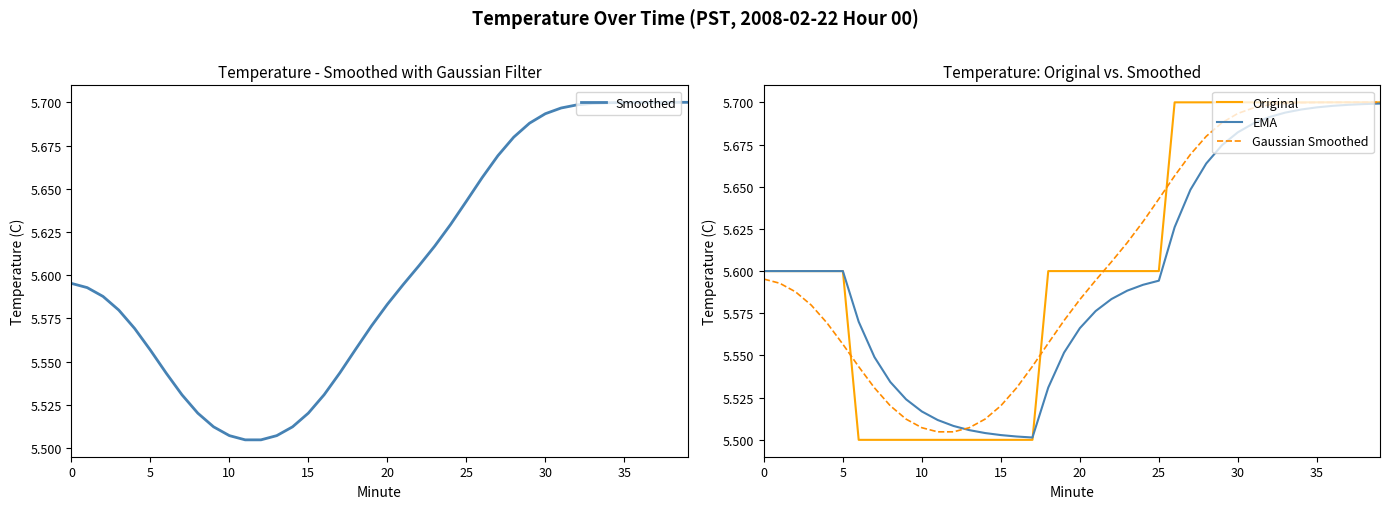

What is the approximate value of Smoothed at 32?

5.7